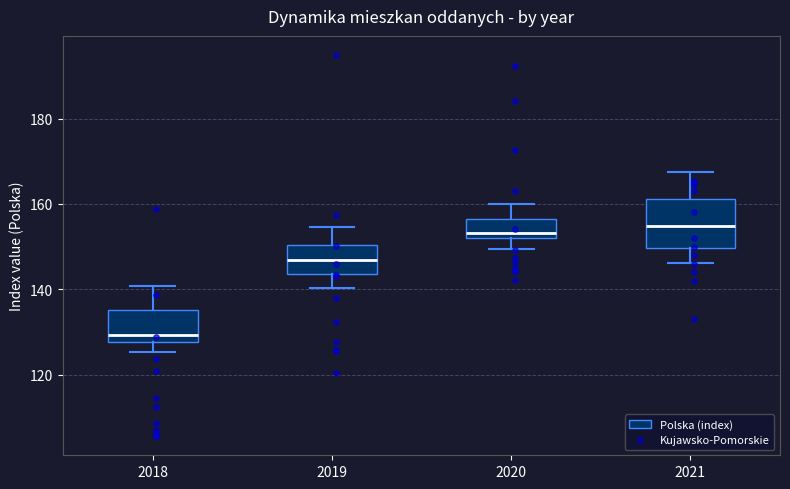

Reading left to right, read every box against the y-axis: the position of its median line, the range the box covers, and the ends of its whiskers. The values are not printed on the chart, so give them approximately, as read against the axis.

2018: median 130, box 128 to 136, whiskers 126 to 140
2019: median 146, box 144 to 150, whiskers 140 to 154
2020: median 154, box 152 to 156, whiskers 150 to 160
2021: median 154, box 150 to 162, whiskers 146 to 168